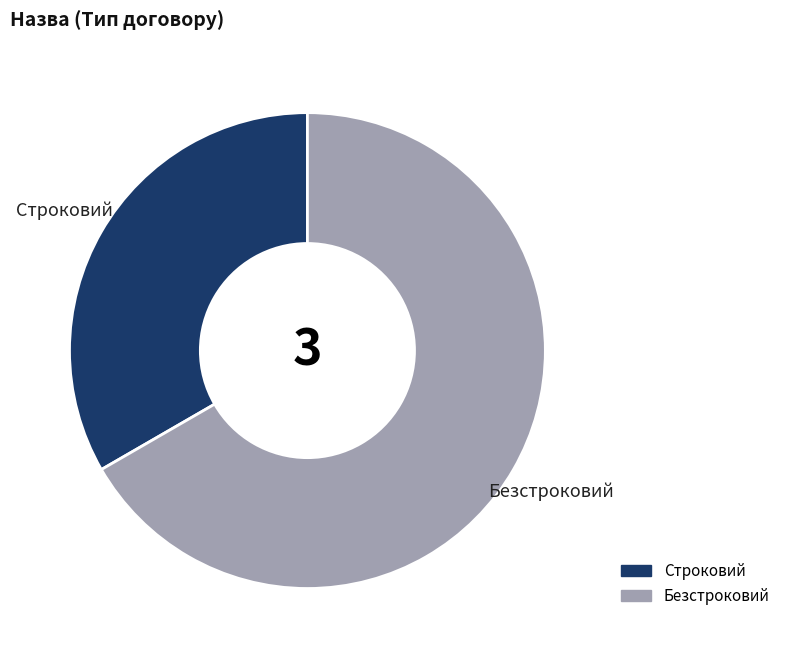

How many segments does this pie chart have?

2